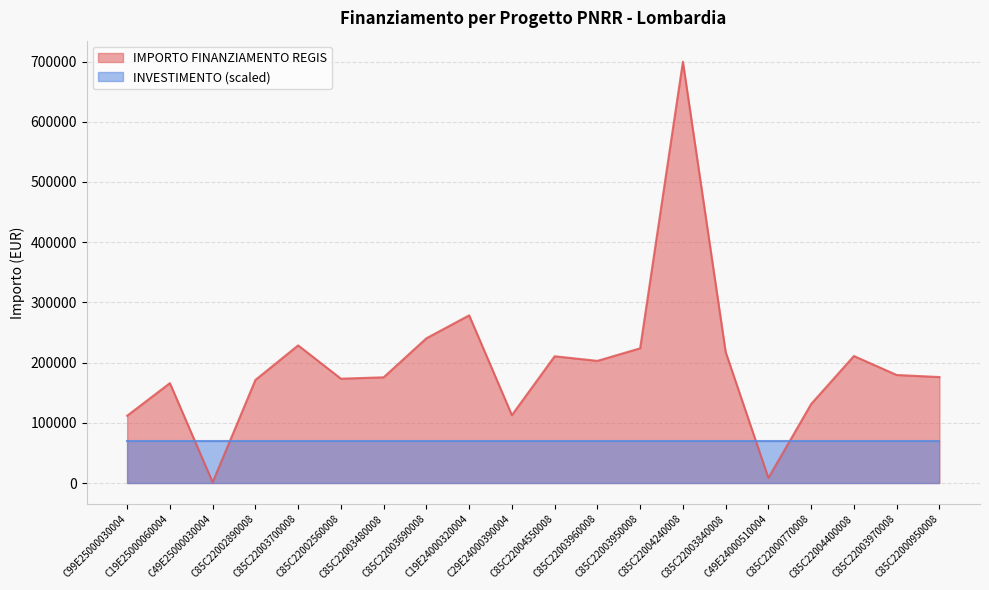

What is the minimum value shown in the chart?

1200.0